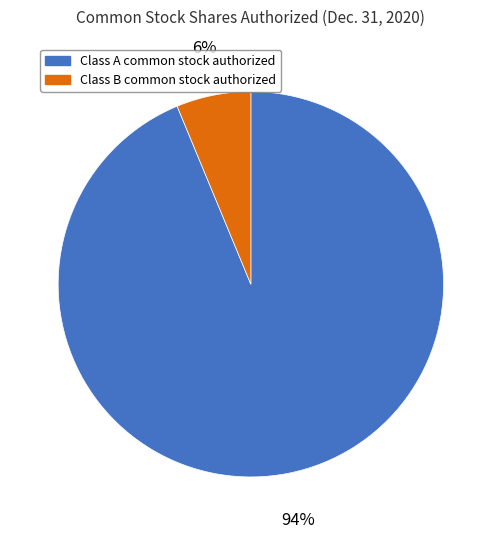

To the nearest percent, what portion does Class A common stock authorized represent?

94%